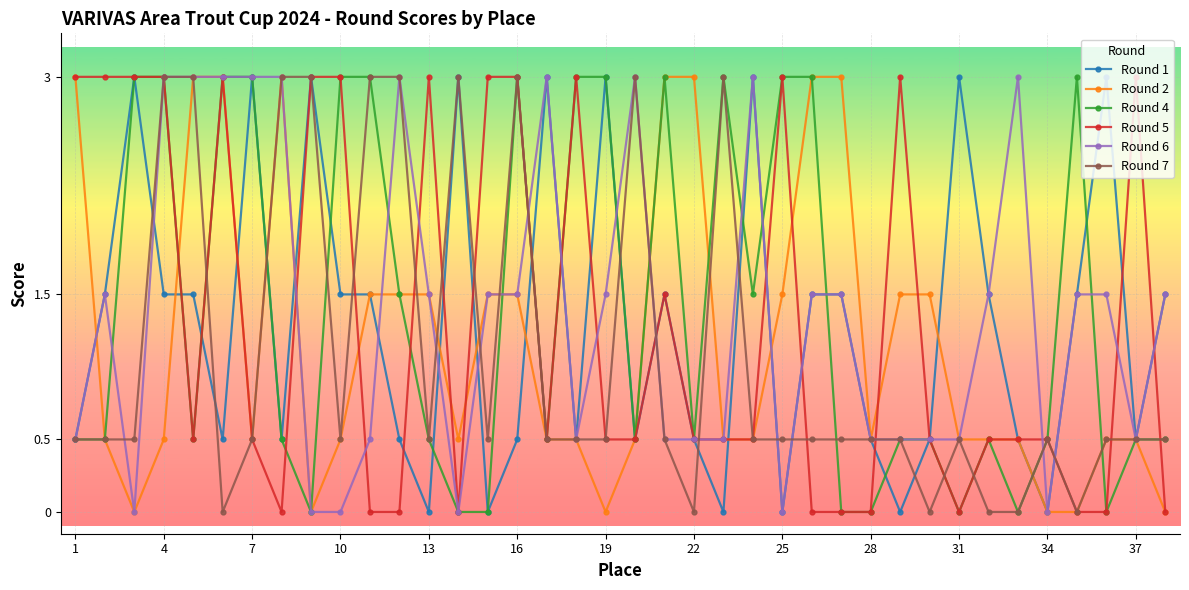

True or false: Round 6 has more than 1 points higher than both neighbors.

True